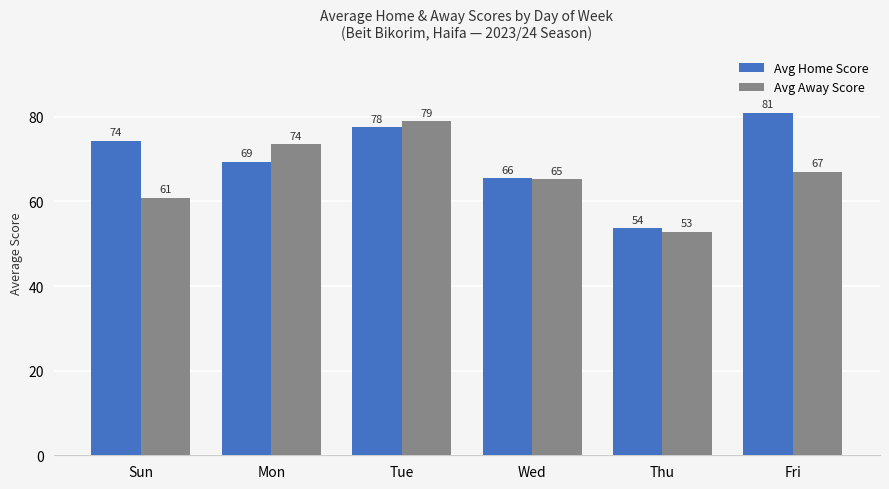

What is the difference between the second highest and second lowest values in the Avg Home Score series?

12.0